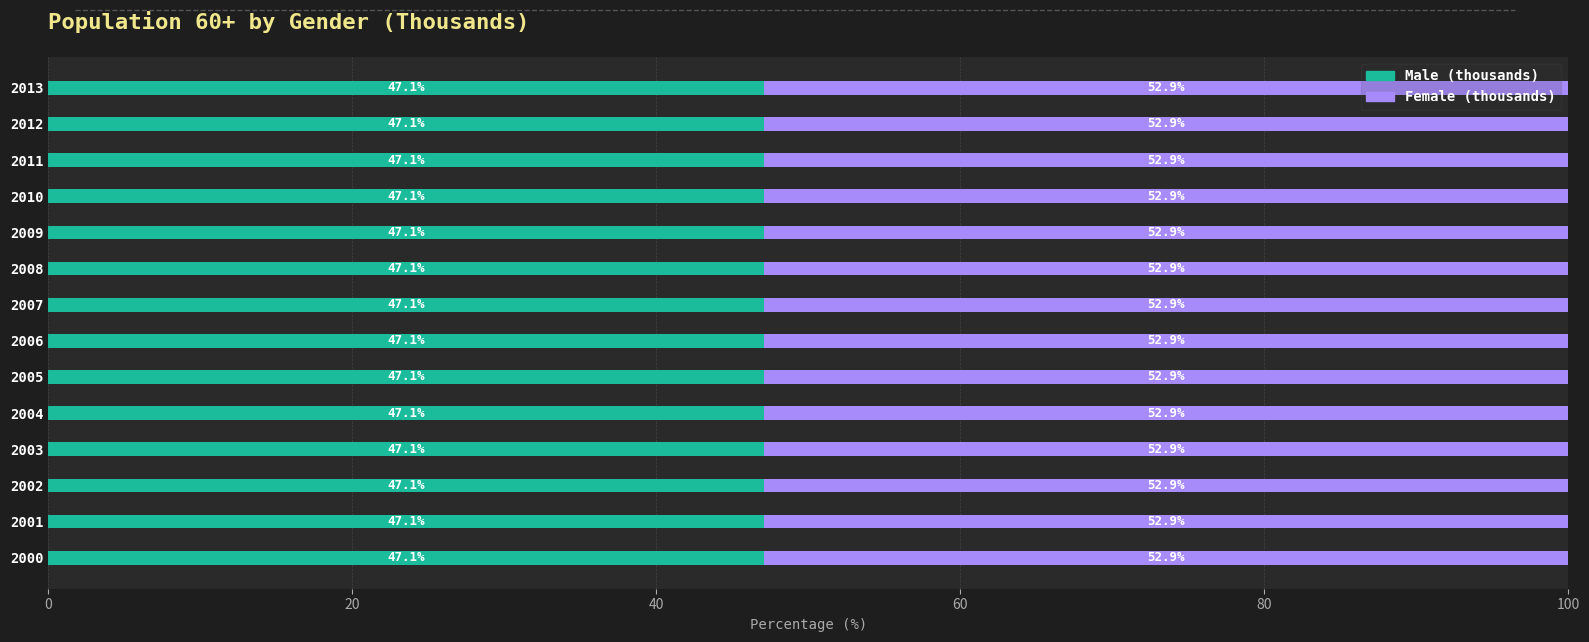

How many Male (thousands) values are between 47 and 48?

14